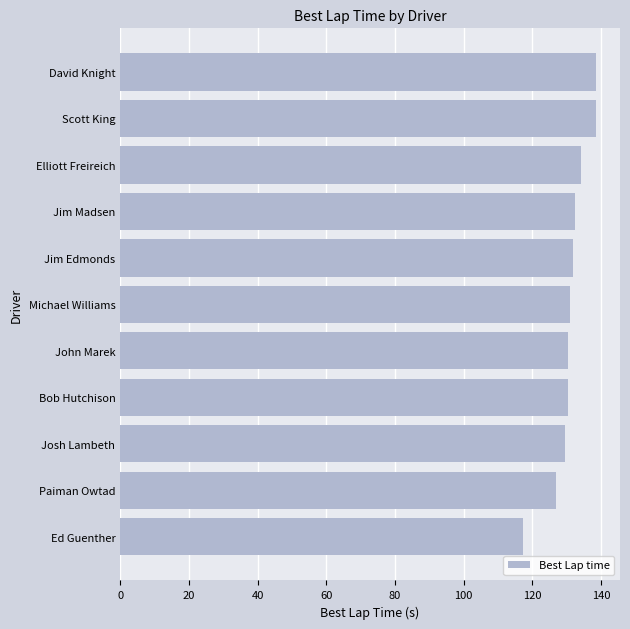

What is the change in value from Paiman Owtad to Jim Edmonds?

+4.9